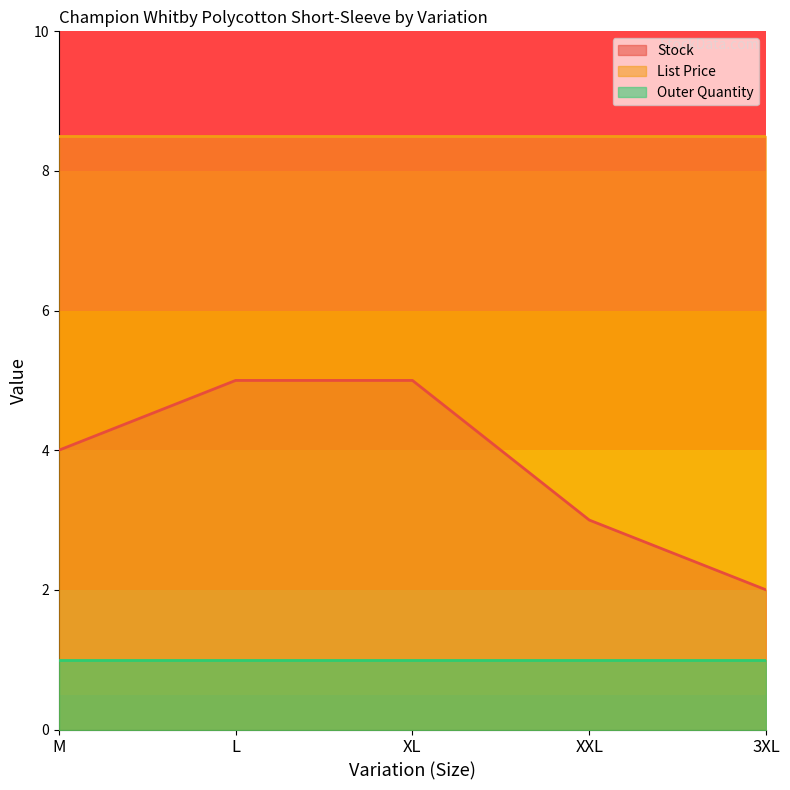

What are all the series names shown in the legend?

Stock, List Price, Outer Quantity